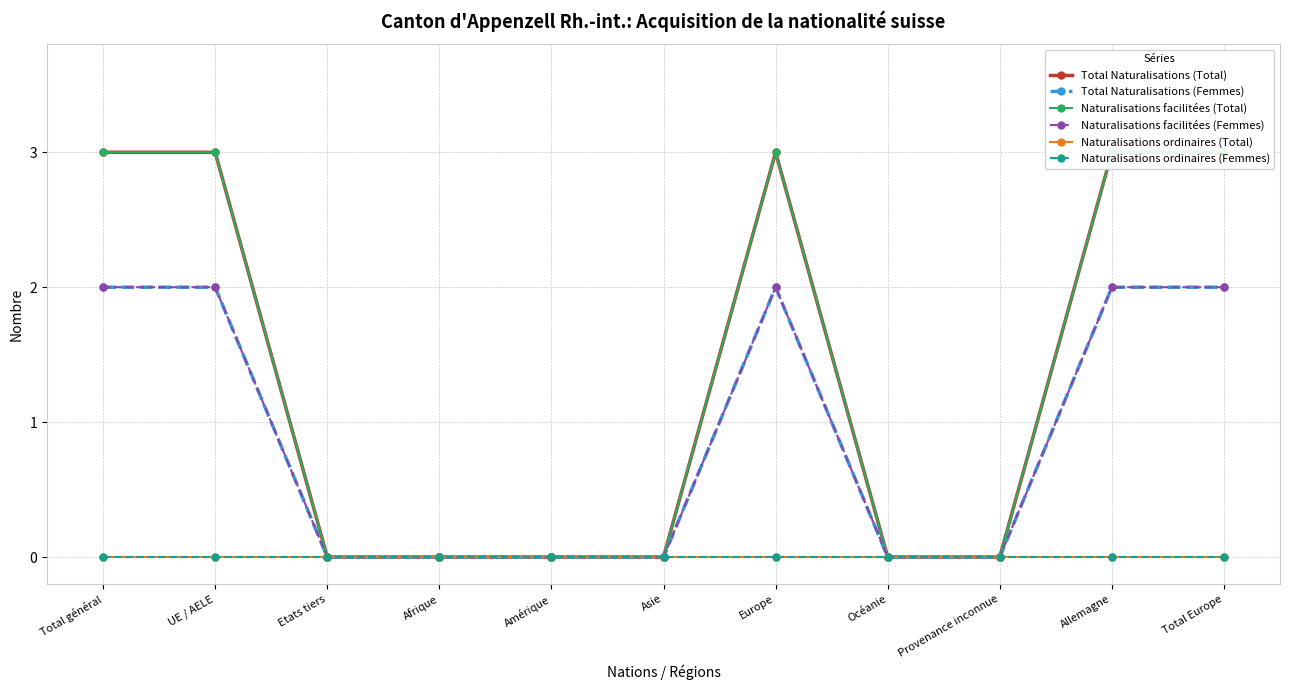

Is this an area chart (filled region under the line)?

No